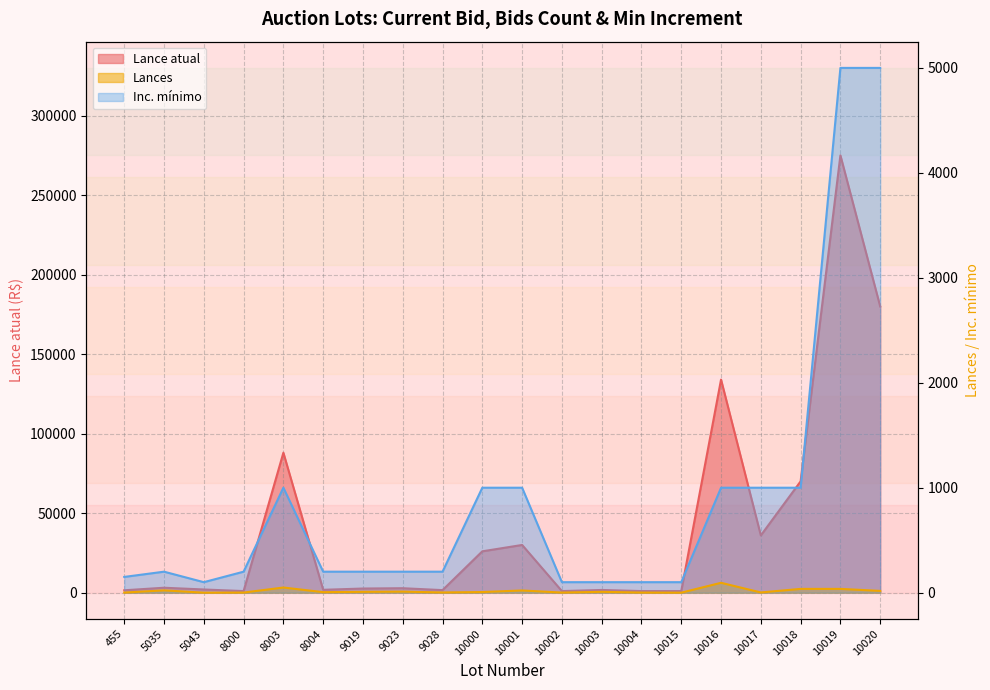

At how many categories does at least one series exceed 206075?

1